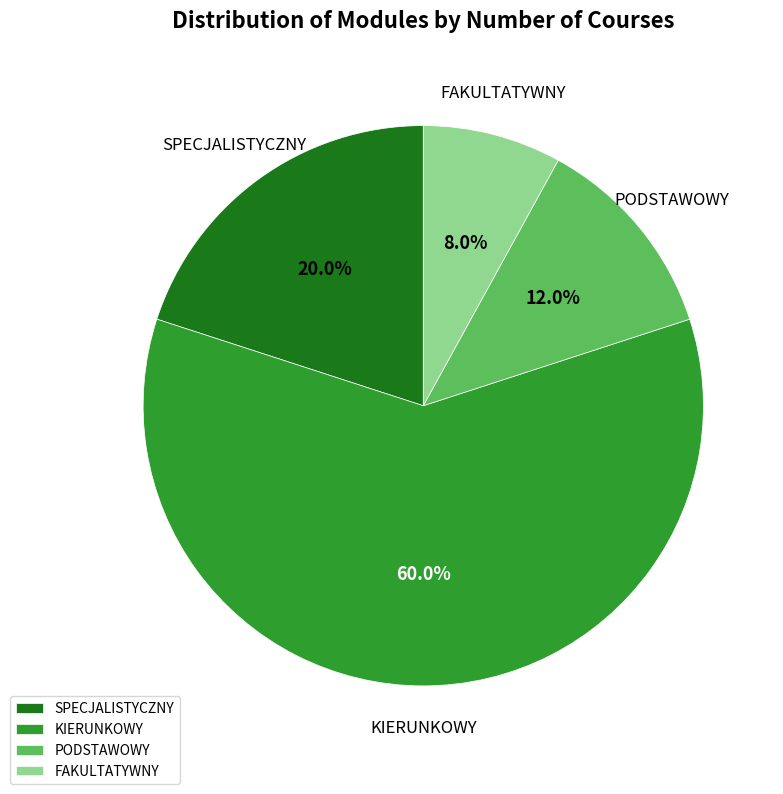

To the nearest percent, what is the difference between the largest and smallest slice percentages?

52%